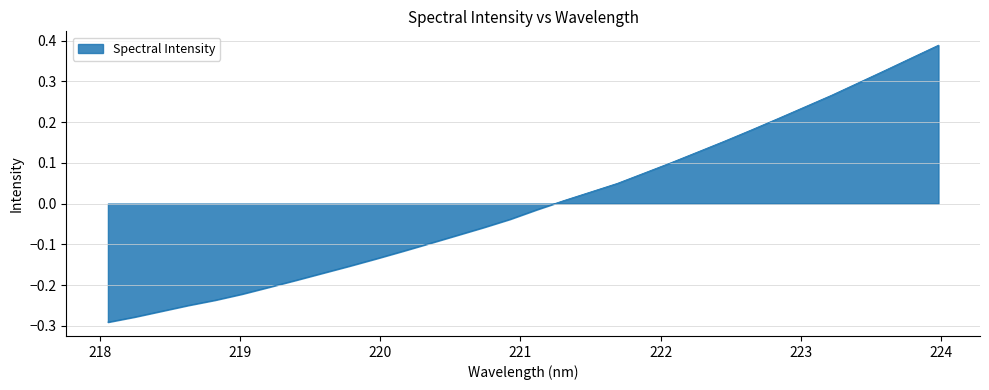

What is the difference between the maximum and minimum values?

0.7